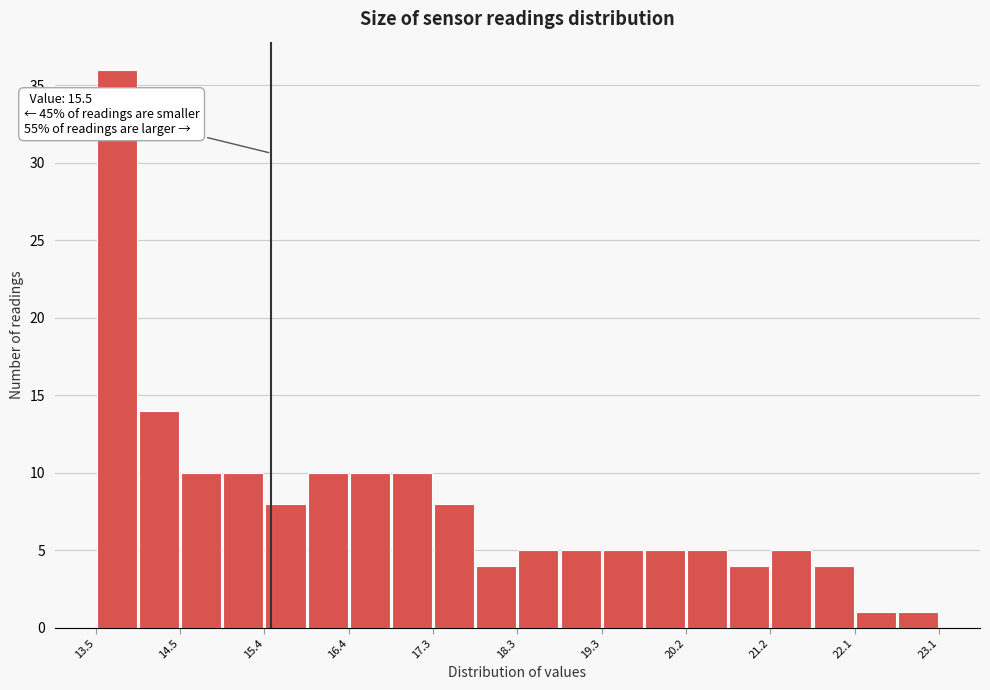

Over which range of the x-axis is the bar tallest?

13.50 to 13.98